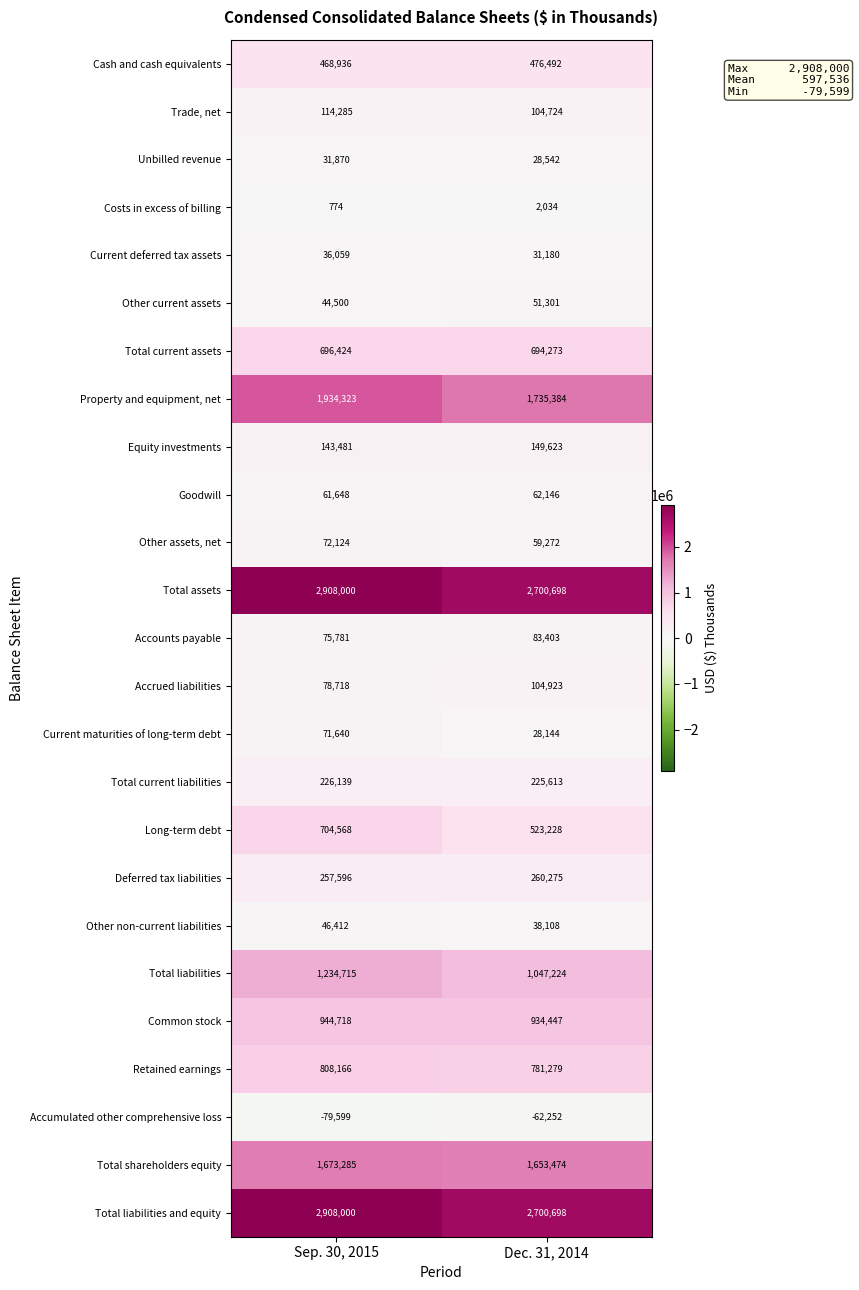

What is the minimum value for Equity investments?

143481